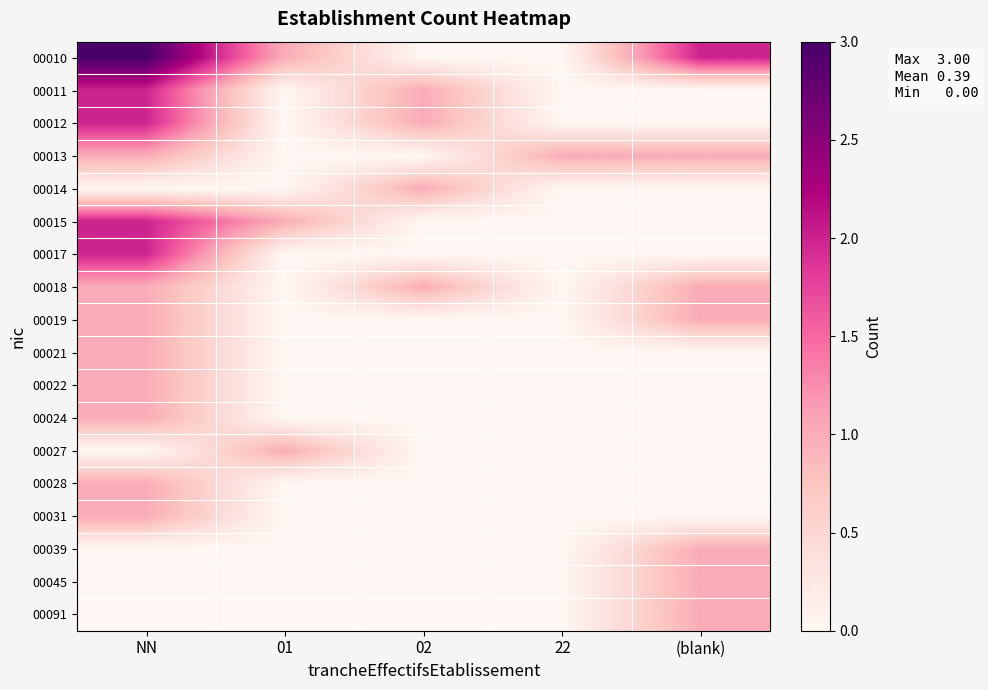

At which category does the chart reach its minimum across all series?

02